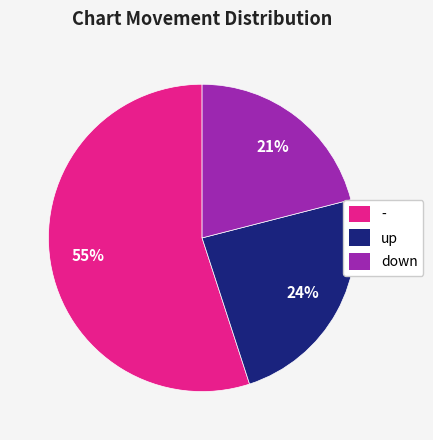

To the nearest percent, what is the difference between the largest and smallest slice percentages?

34%